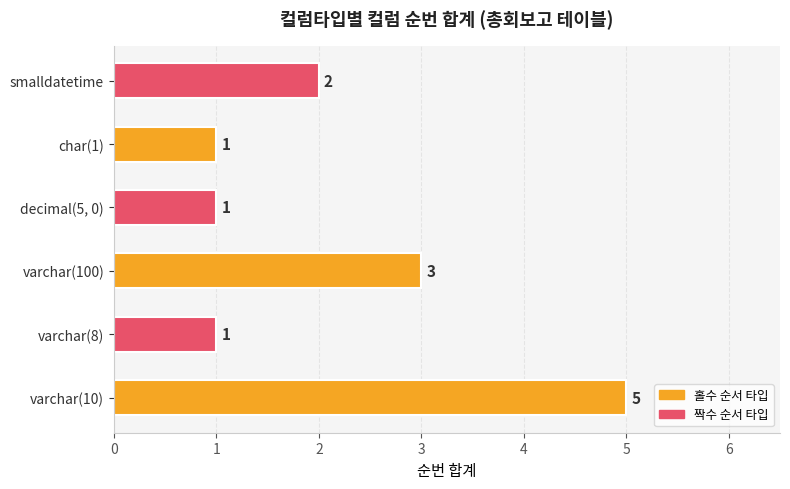

Reading bottom to top, list all the values displayed in this chart.

5	1	3	1	1	2